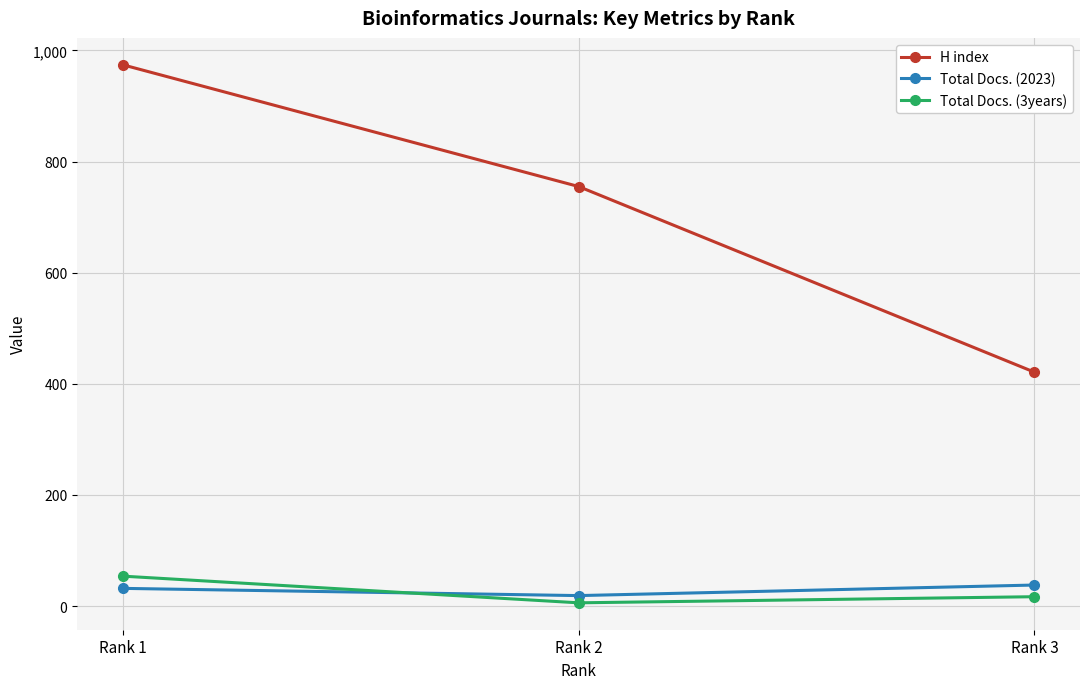

What is the average value of the Total Docs. (2023) series?

30